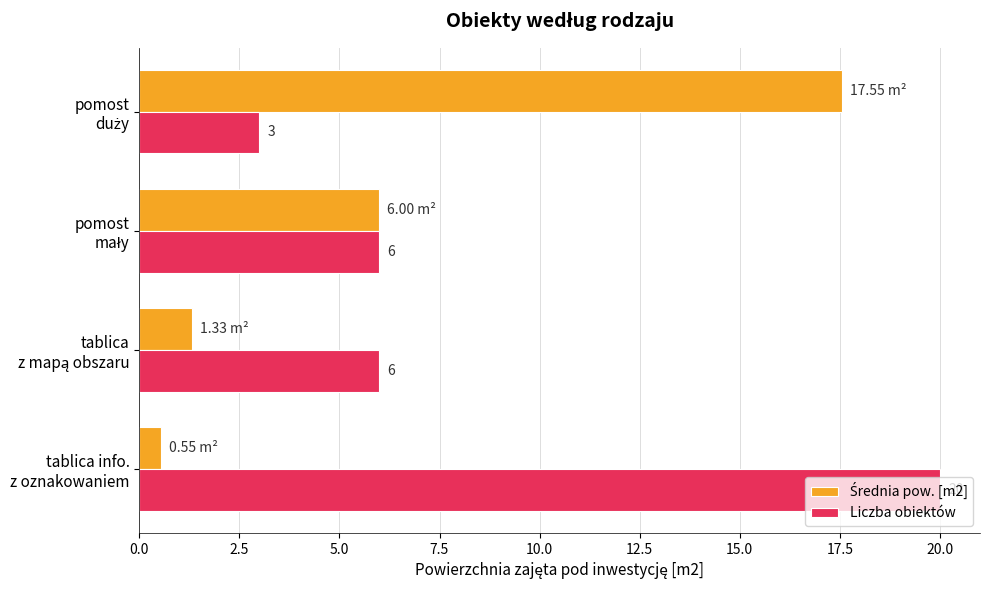

Count the number of categories in the chart.

4